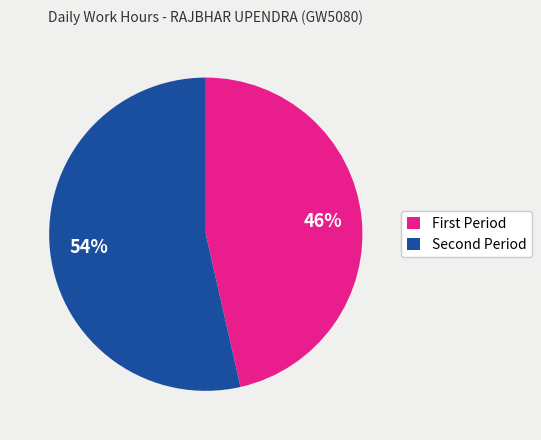

What is the majority slice?

Second Period